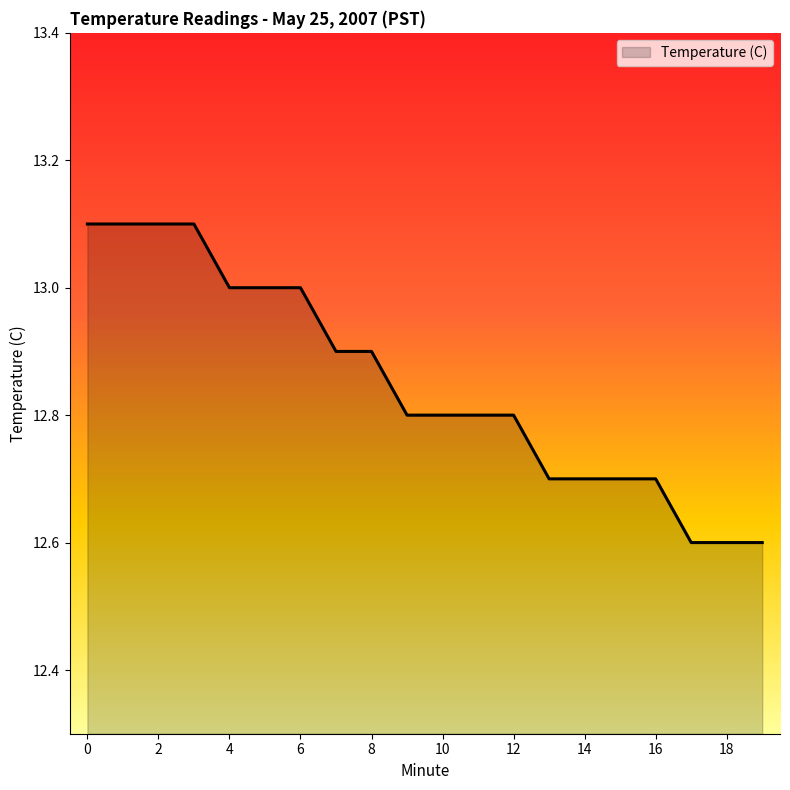

What is the smallest value displayed?

12.6